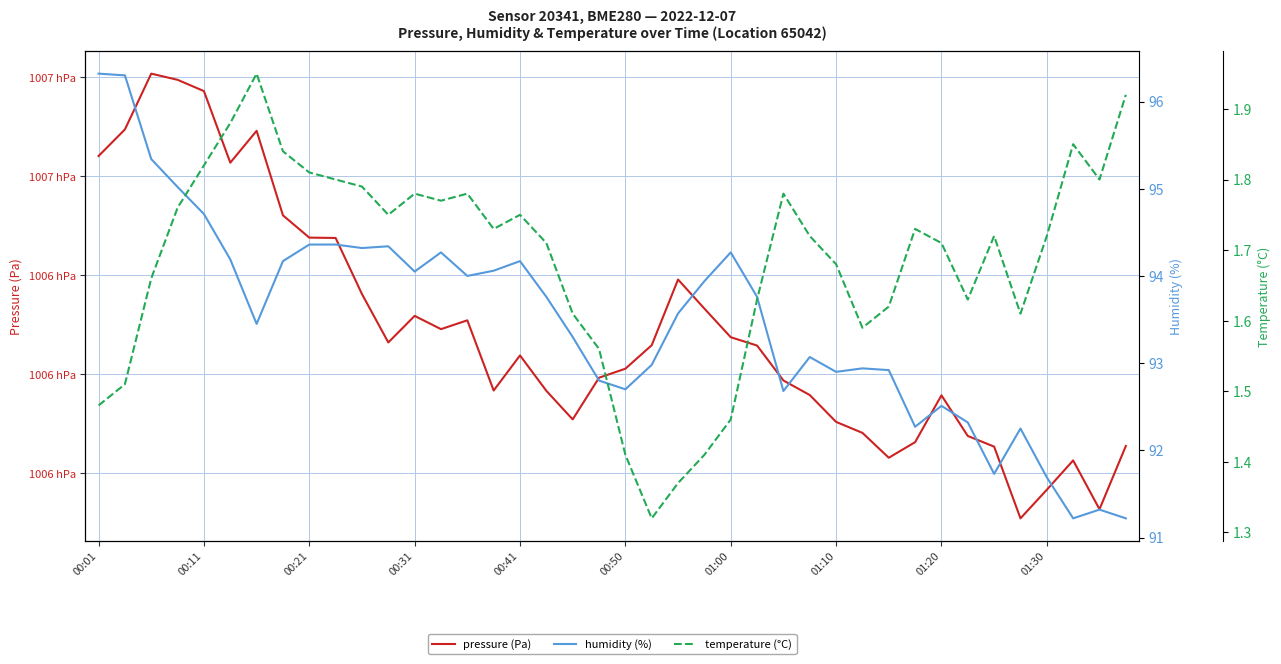

What is the value of the humidity (%) point at the 28th from the left?

93.1